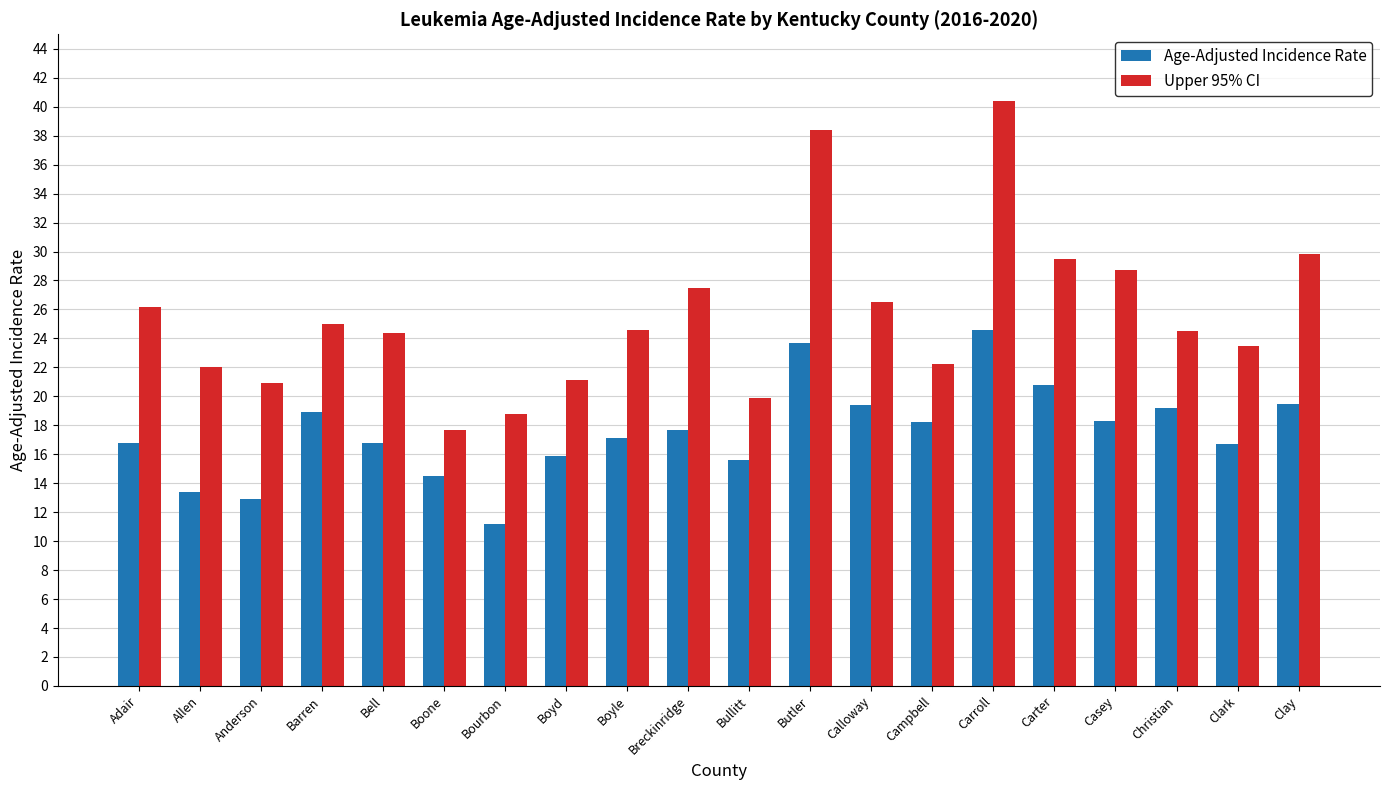

Which series changed the most between Boyd and Campbell?

Age-Adjusted Incidence Rate